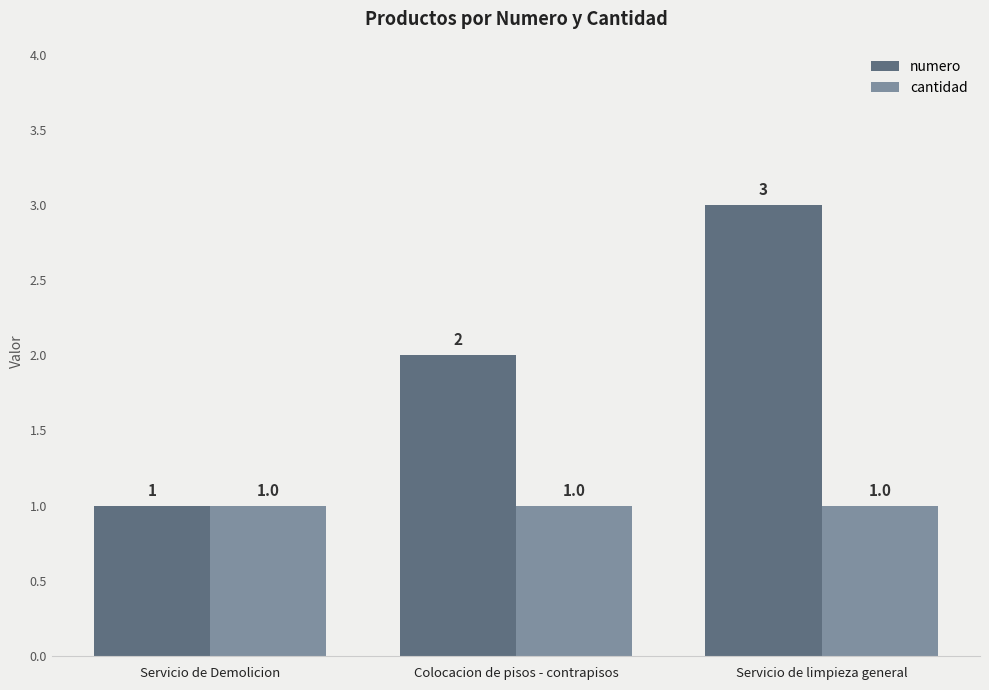

What position from the left is Colocacion de pisos - contrapisos?

2